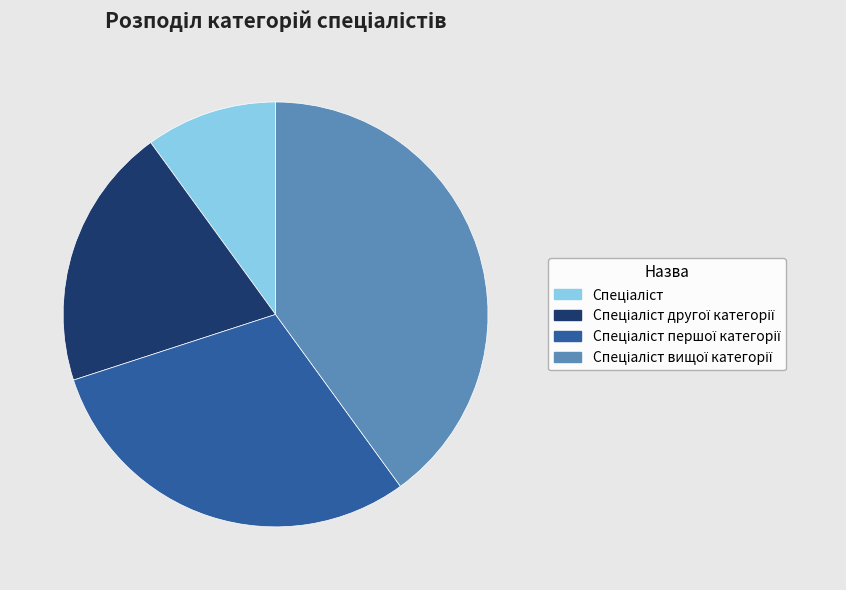

How many segments does this pie chart have?

4